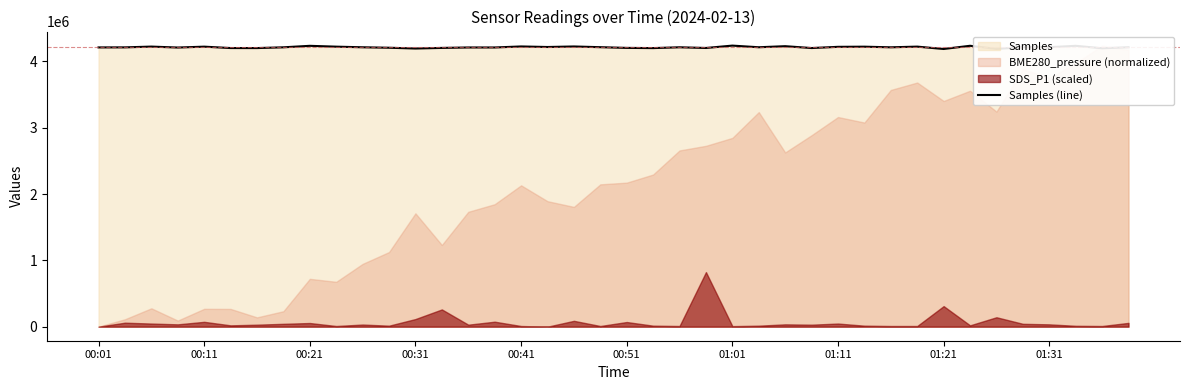

Count the number of categories in the chart.

40